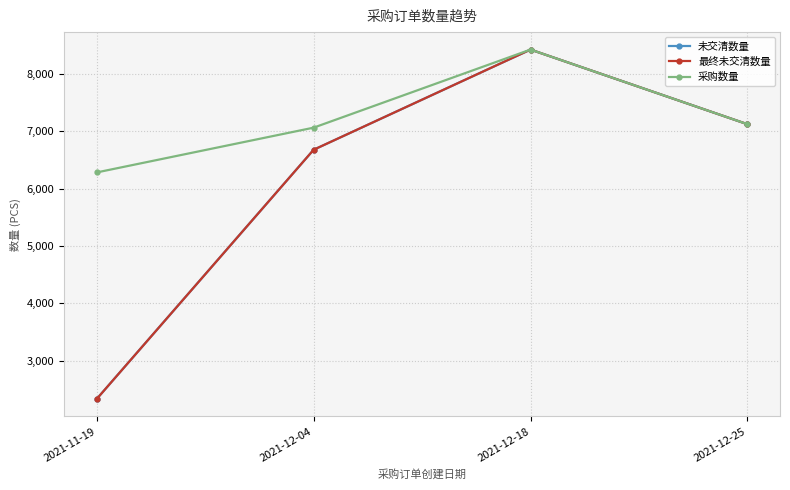

What are all the series names shown in the legend?

未交清数量, 最终未交清数量, 采购数量